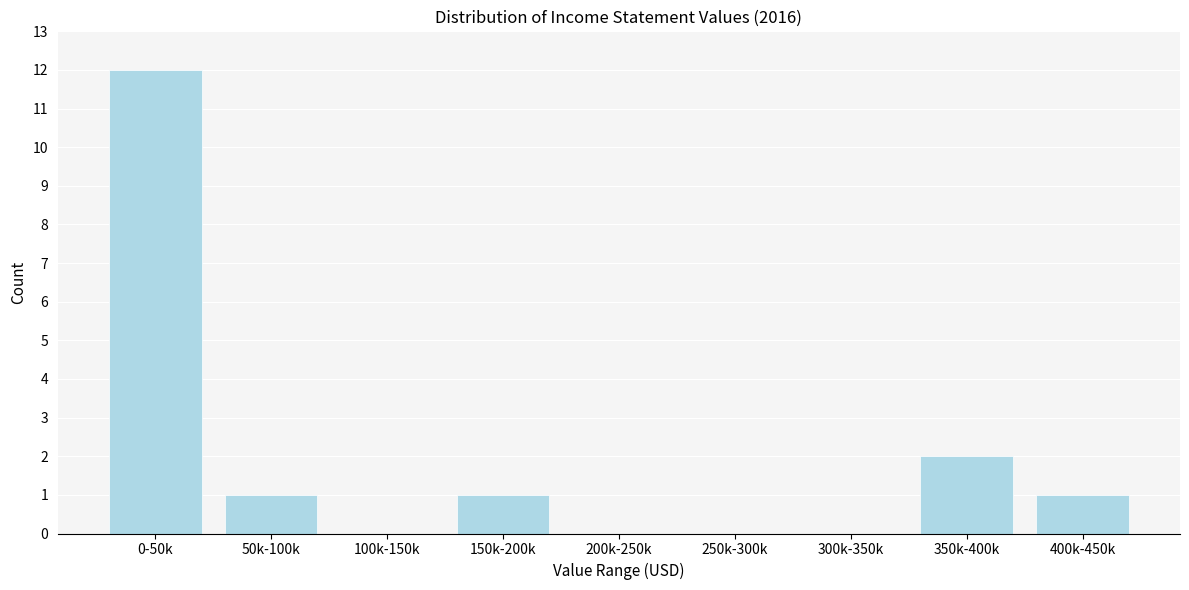

Where is the data nearest to the value 6?

350k-400k